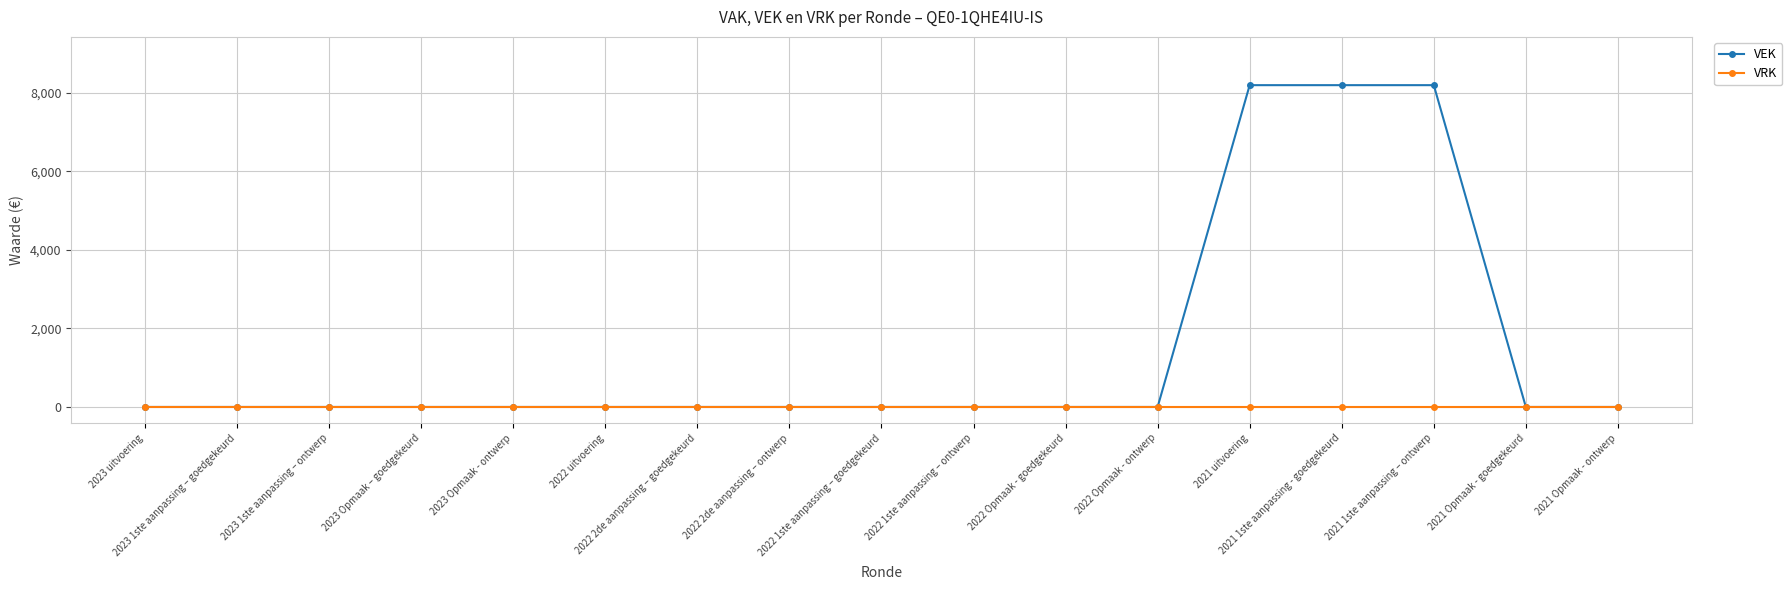

Between 2022 2de aanpassing – goedgekeurd and 2021 1ste aanpassing - goedgekeurd, which series saw the biggest shift?

VEK